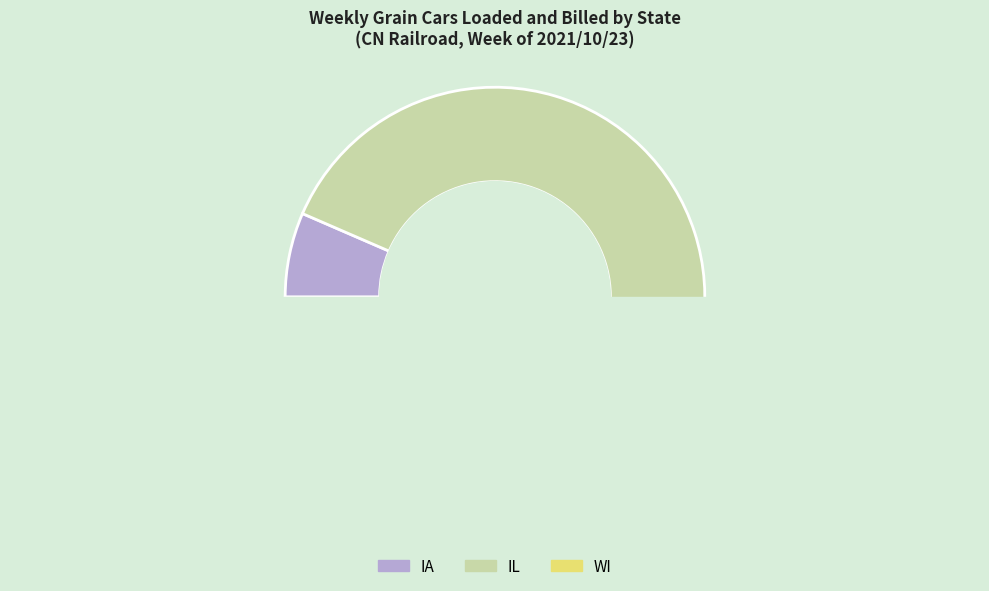

Which slice is the largest?

IL